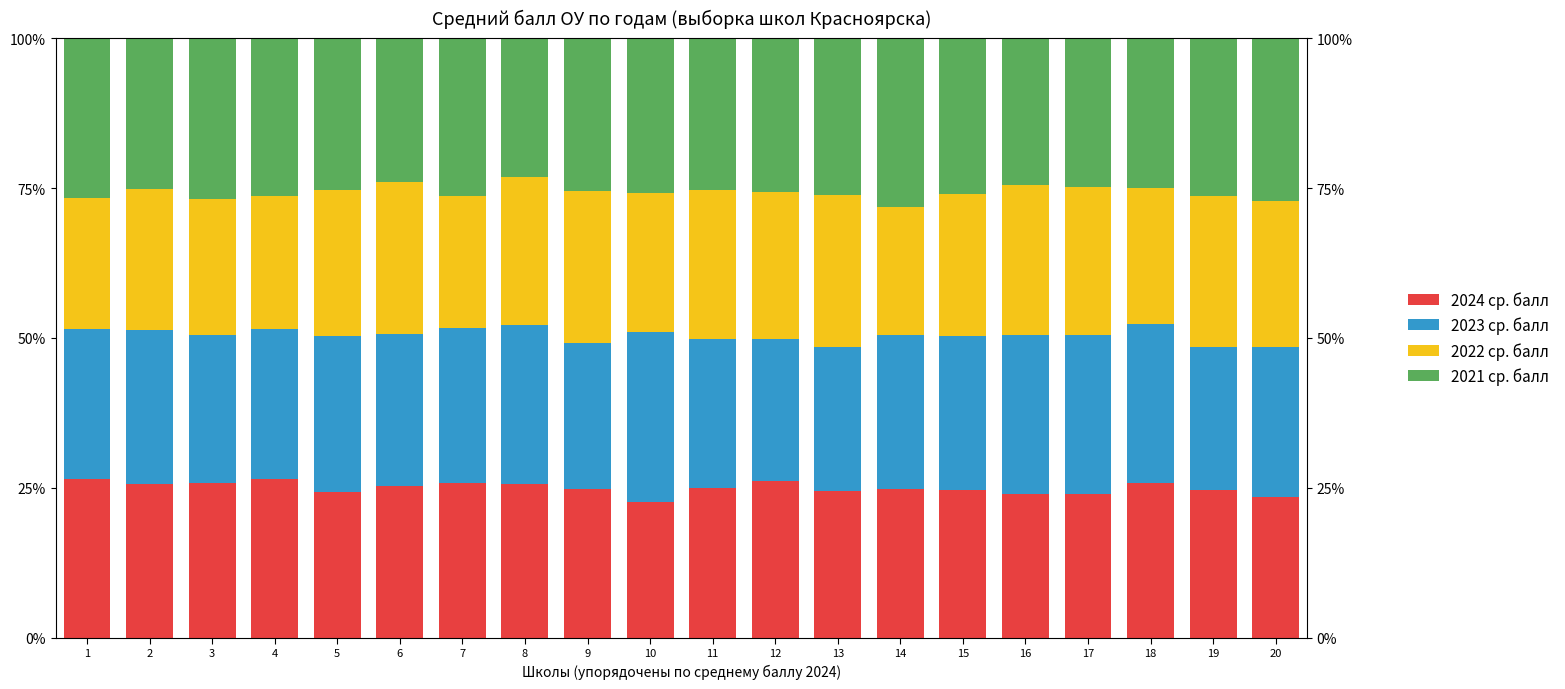

How many data points in 2022 ср. балл are above 24?

11